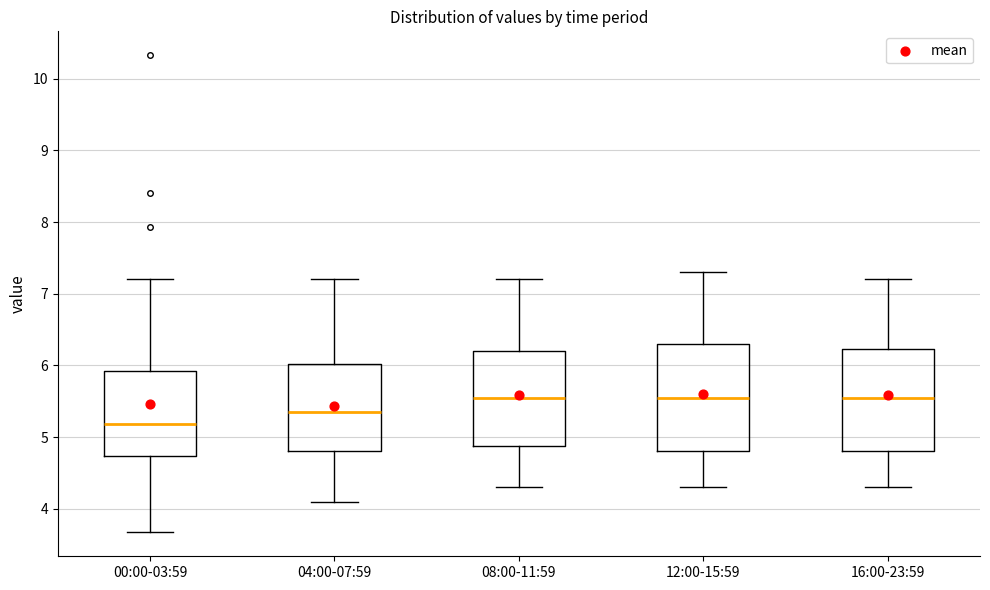

Which box has the lowest median line?

00:00-03:59